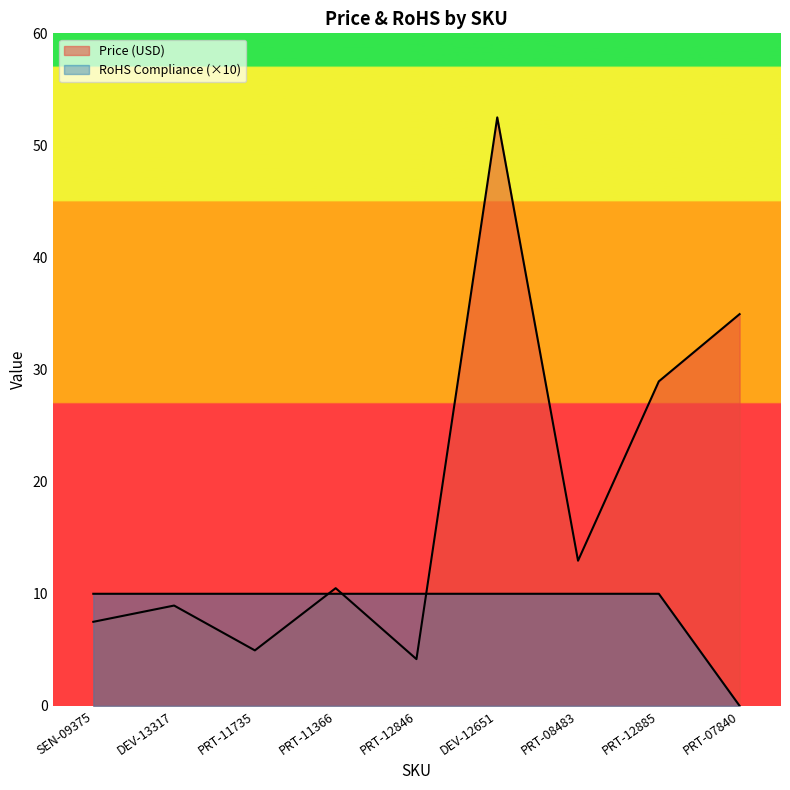

What is the difference between the highest and lowest values at PRT-12885?

18.9